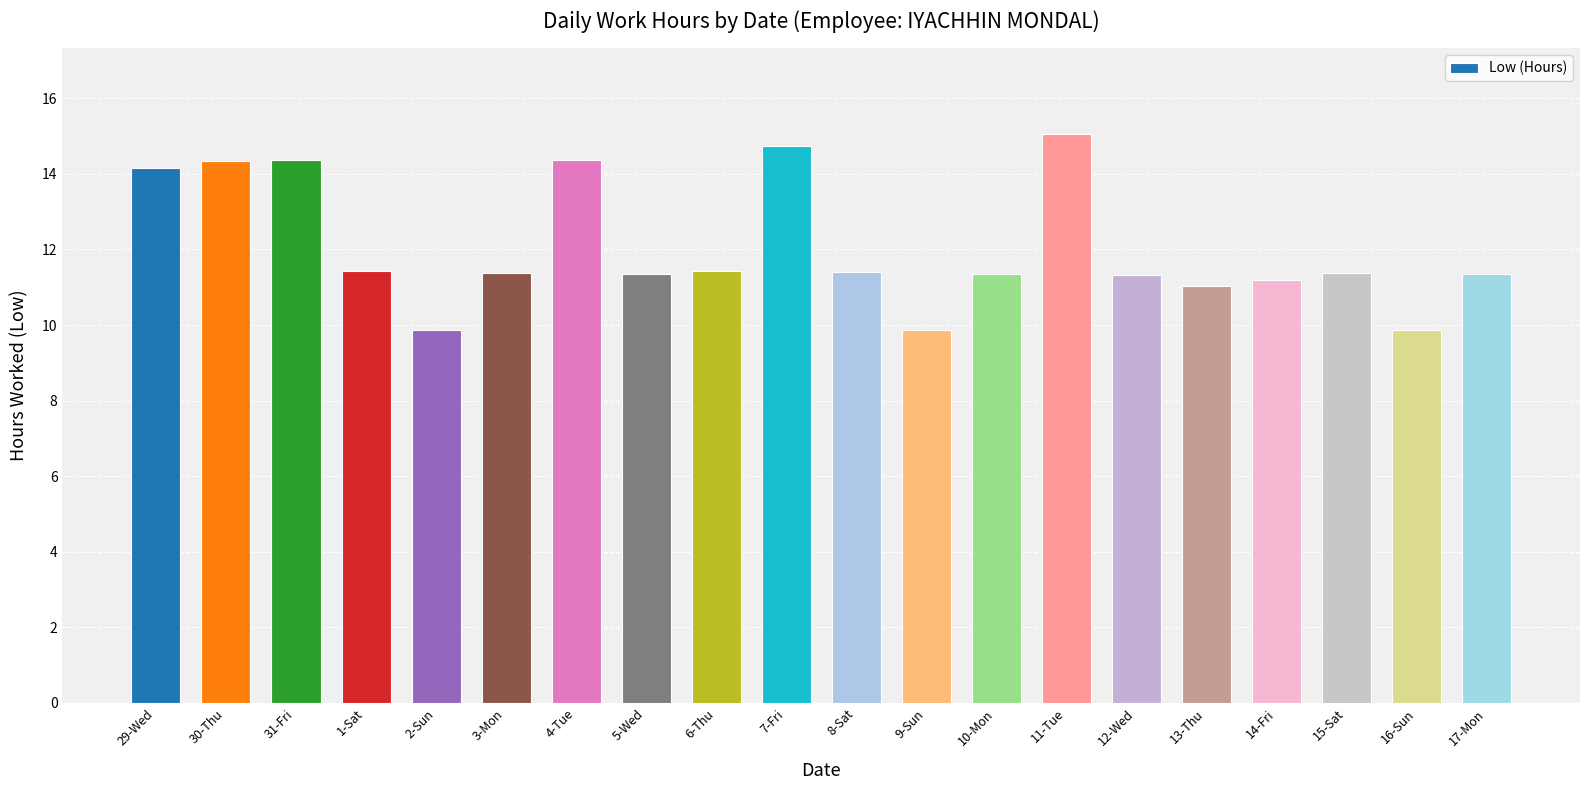

What is the label of the 13th bar from the right?

5-Wed